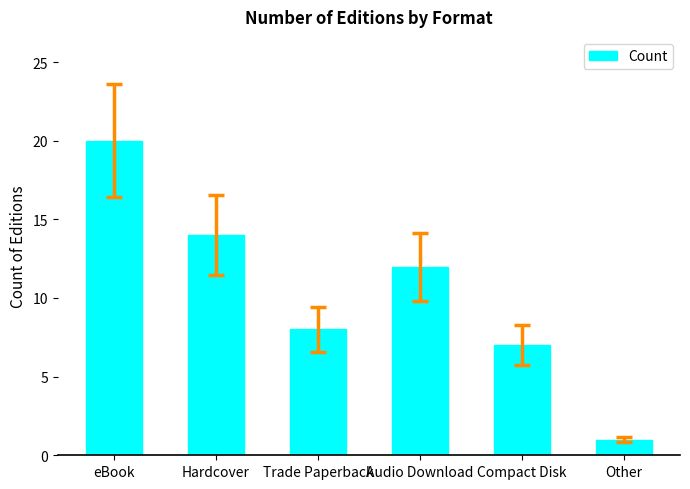

The chart shows a value of 7 at Hardcover. True or false?

False